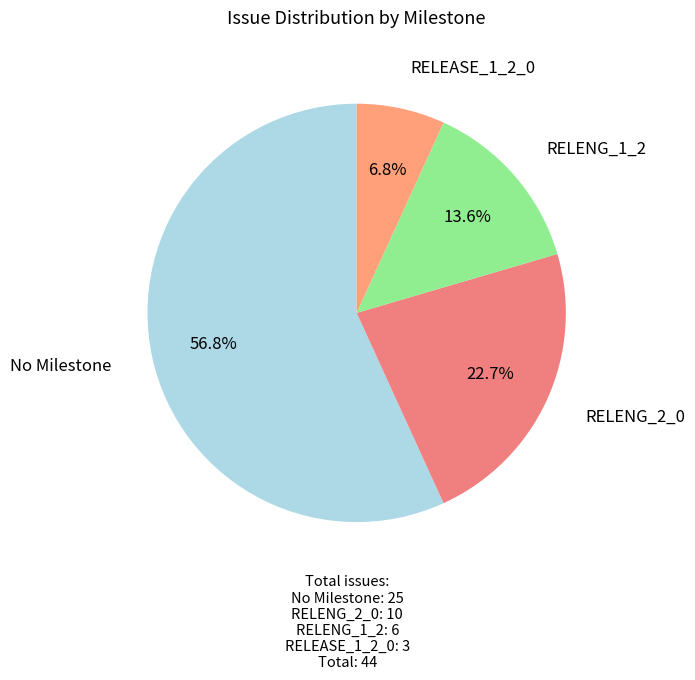

What is the ratio of the value at RELENG_2_0 to the value at RELENG_1_2?

1.7